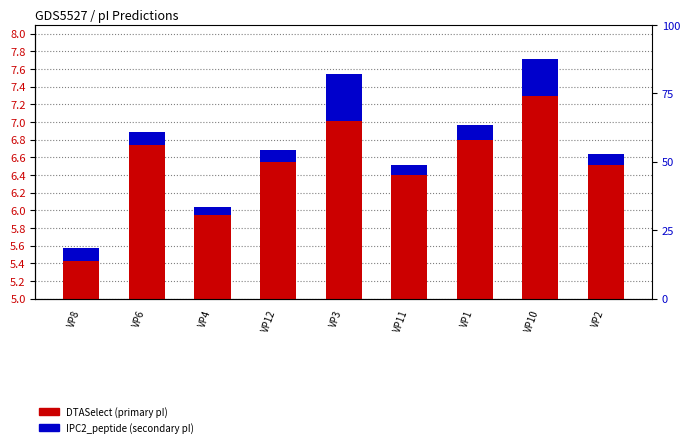

What is the minimum value for DTASelect?

5.6